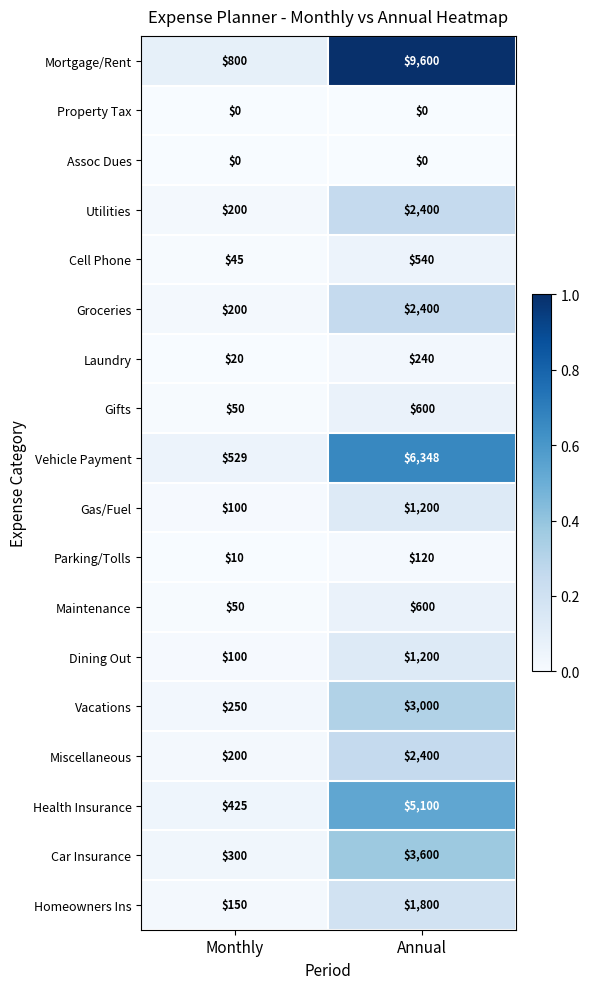

Which series has the largest range (max minus min)?

Mortgage/Rent